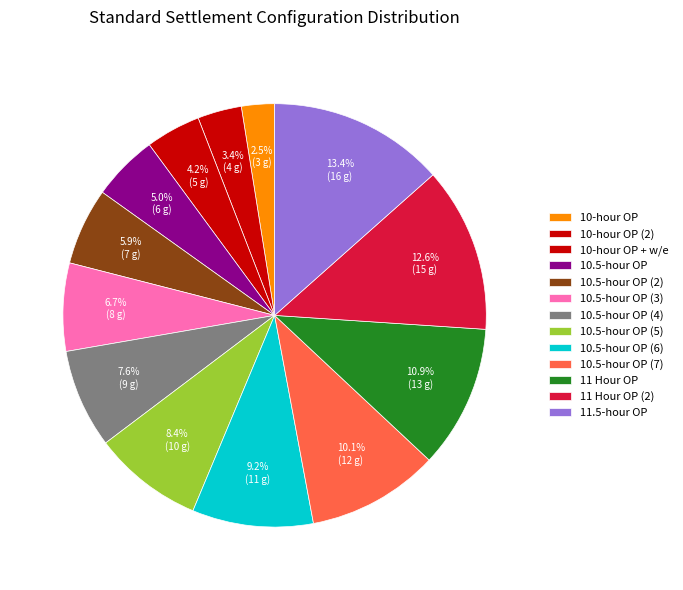

How many slices are in this pie chart?

13